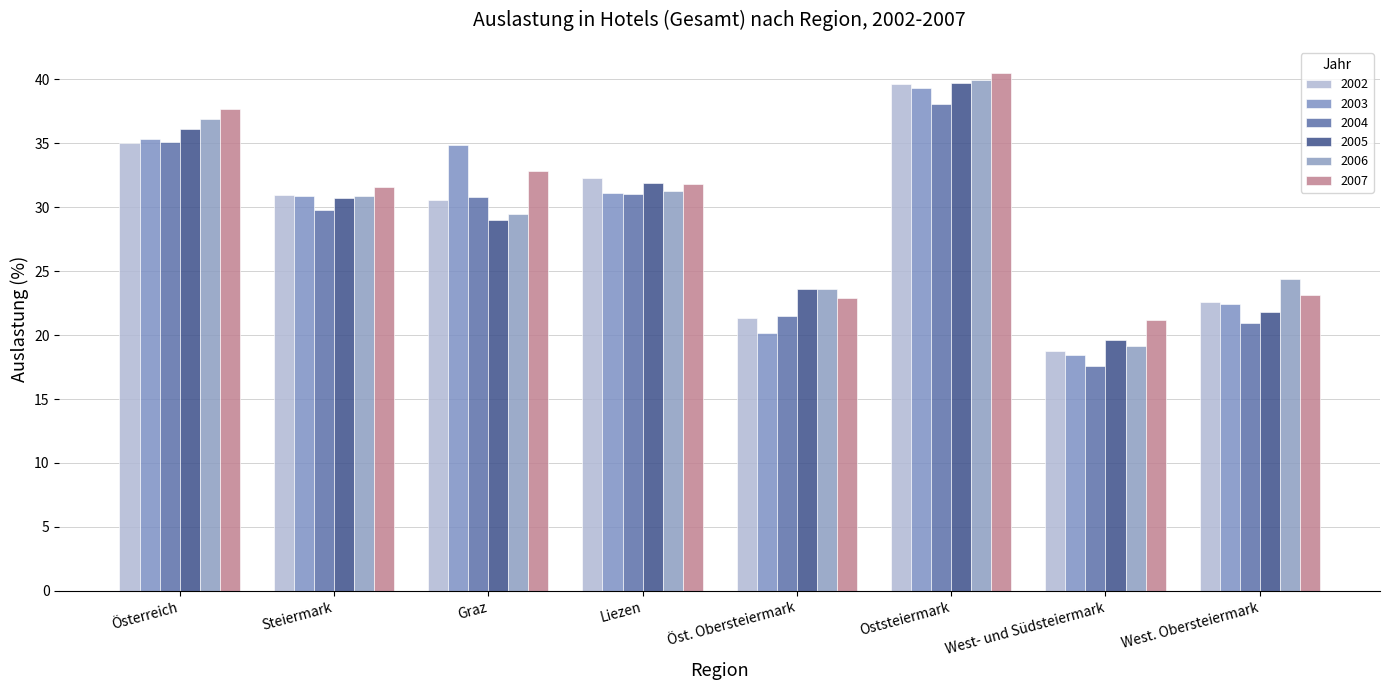

How many groups of bars are there?

8